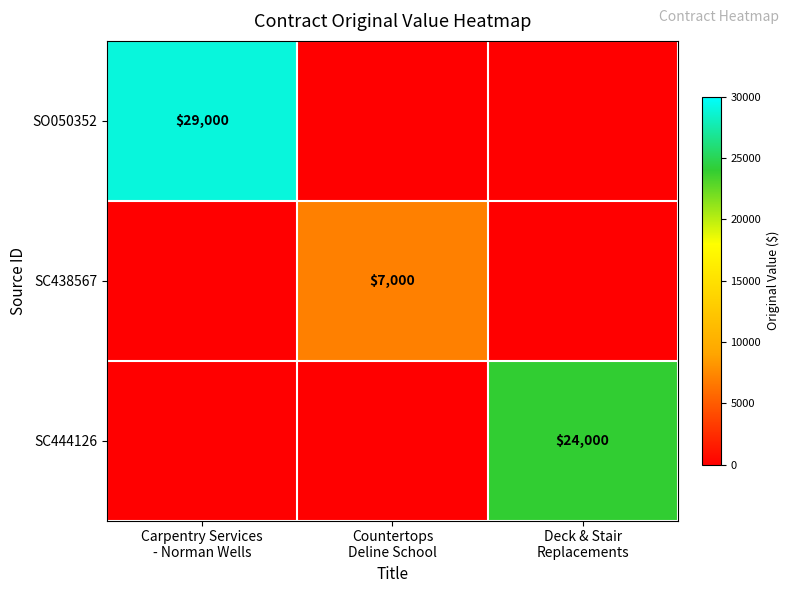

How many categories are shown in the chart?

3